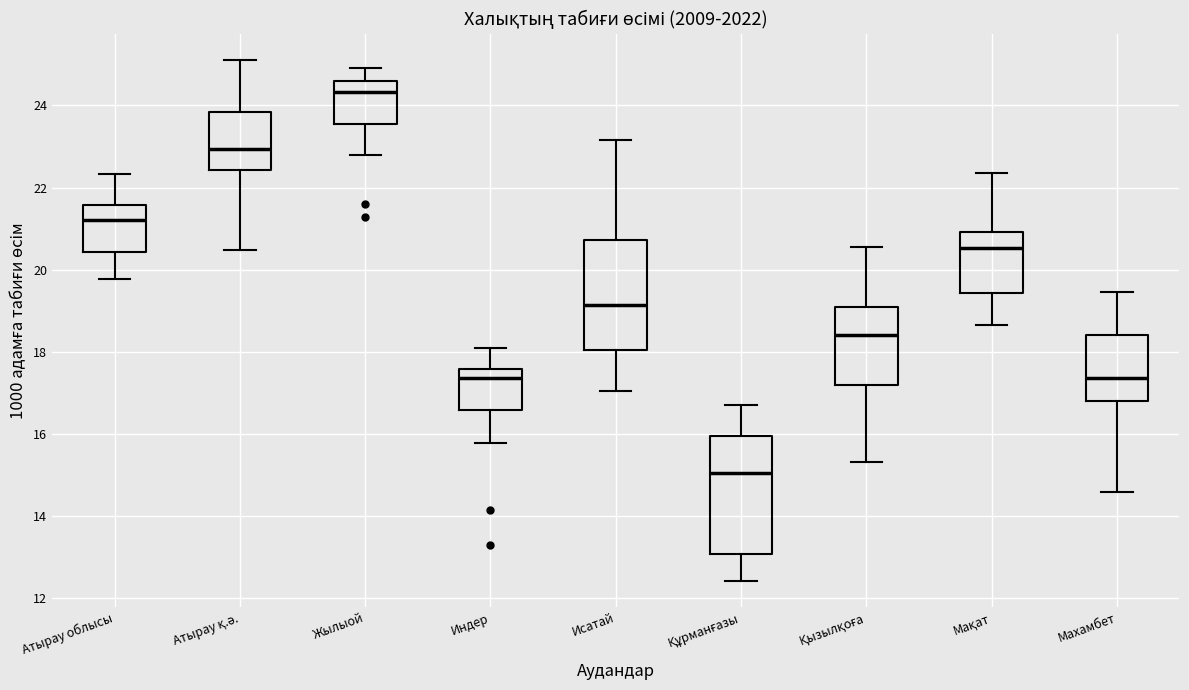

Where does the lower whisker of the box for Атырау облысы end on the y-axis? The values are not printed on the chart, so give them approximately, as read against the axis.

19.8